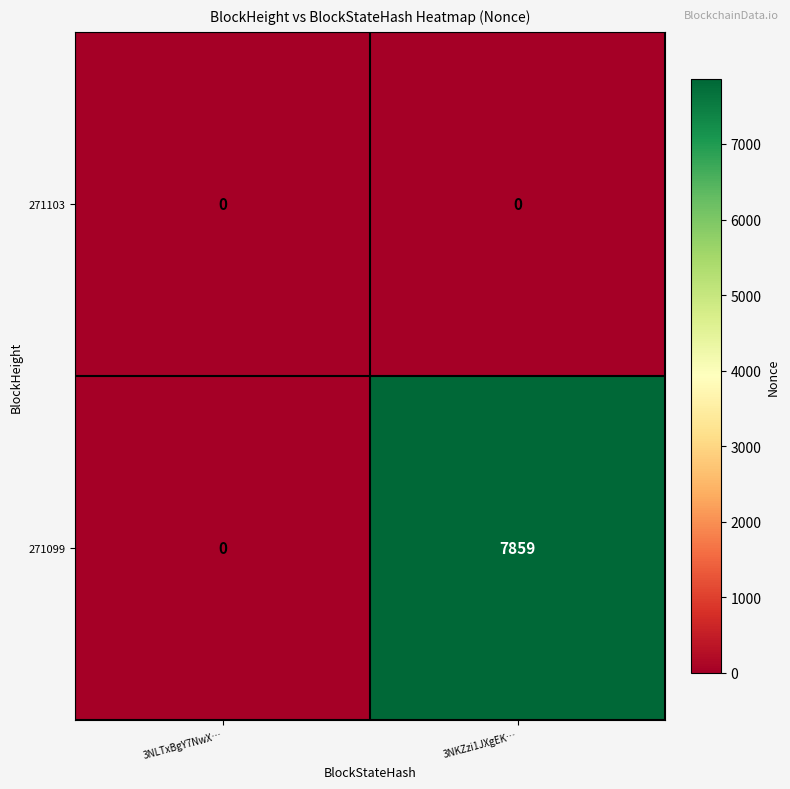

The 271103 series shows 0 at 3NKZzi1JXgEK…. True or false?

True